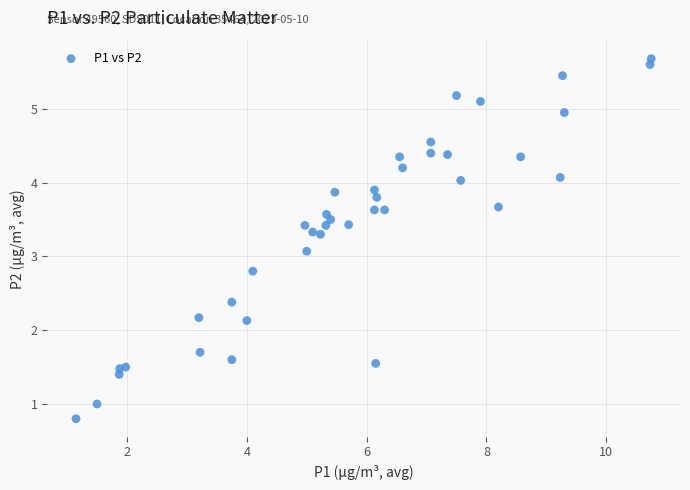

What Y value in the scatter plot is closest to 3?

3.1